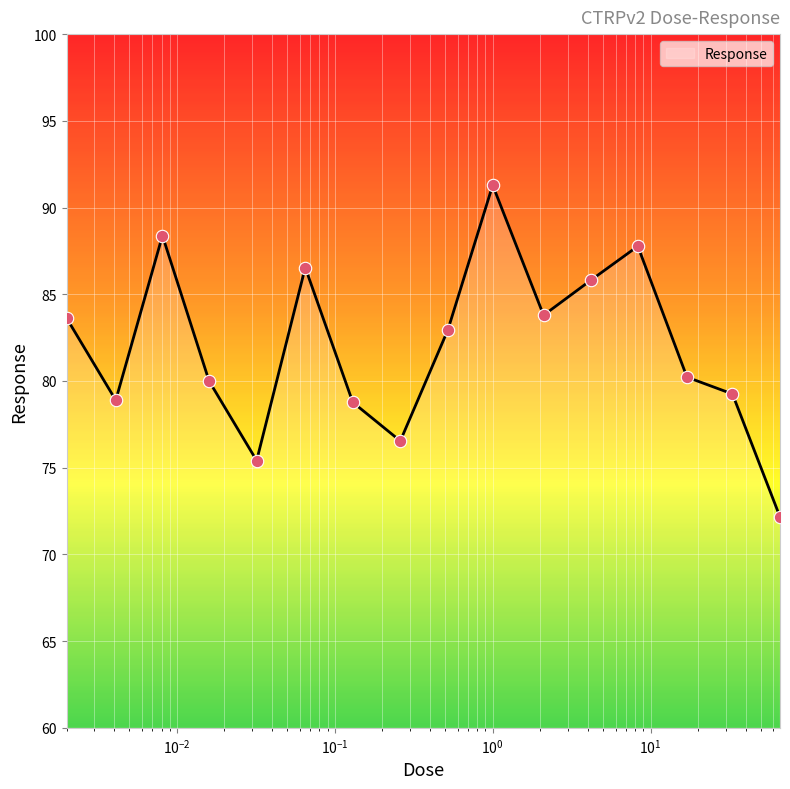

What is the minimum value shown in the chart?

72.2